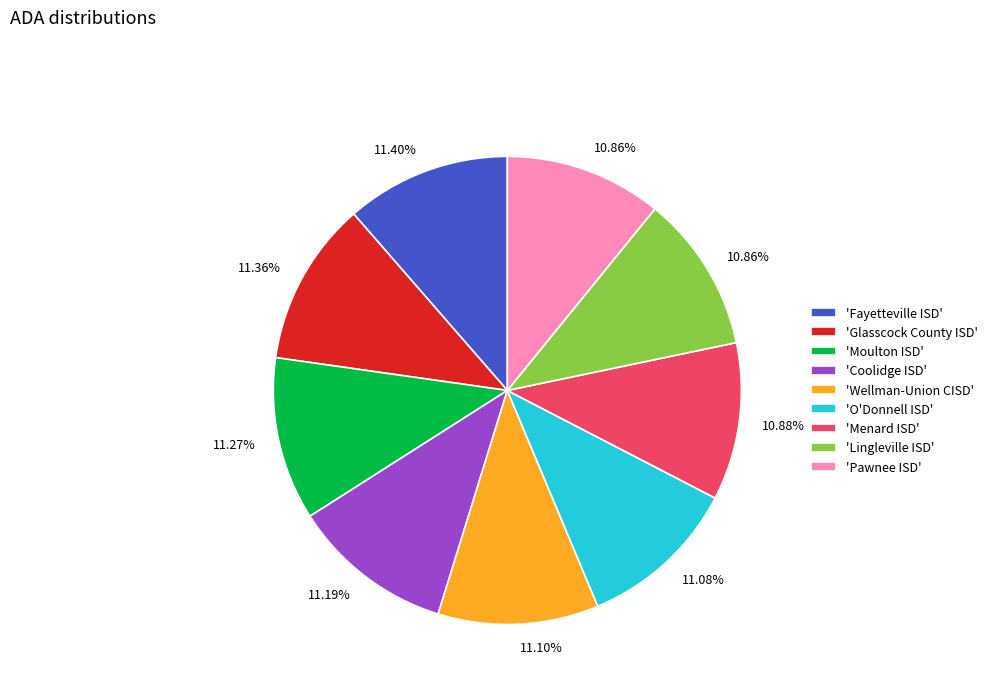

Do 'Pawnee ISD' and 'Fayetteville ISD' together represent more than half of the pie?

No